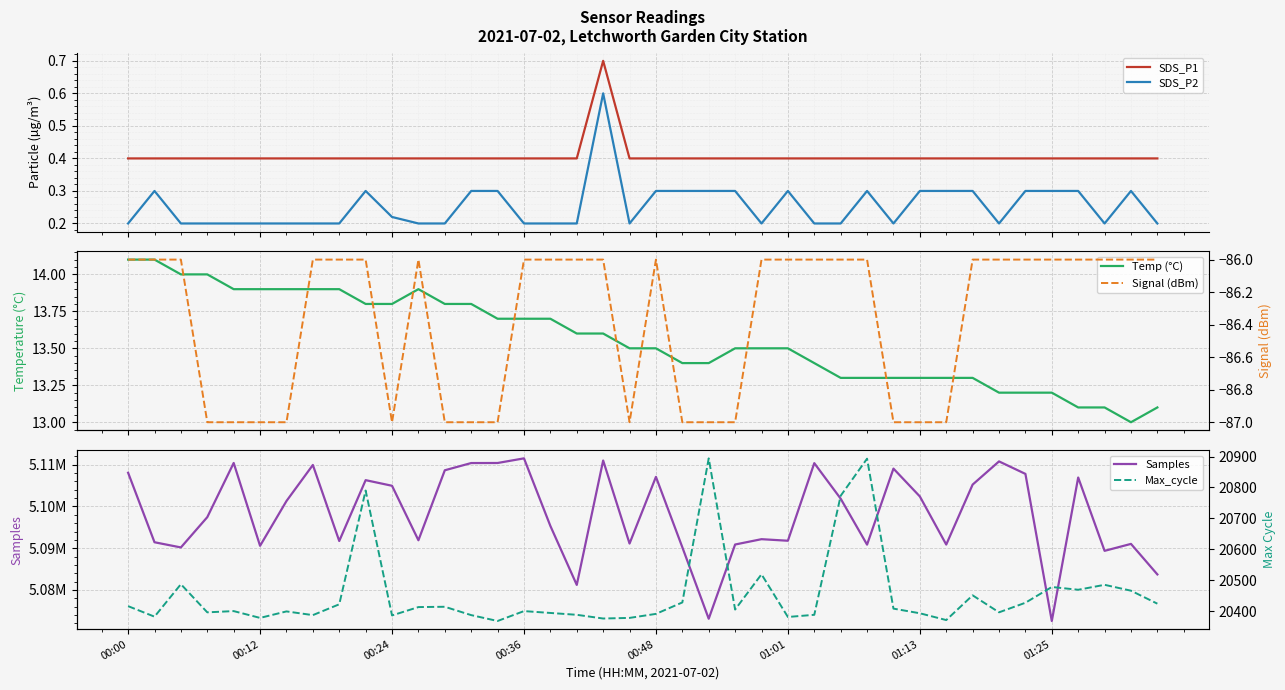

Is it true that Signal (dBm) equals -139.8 at 14?

False